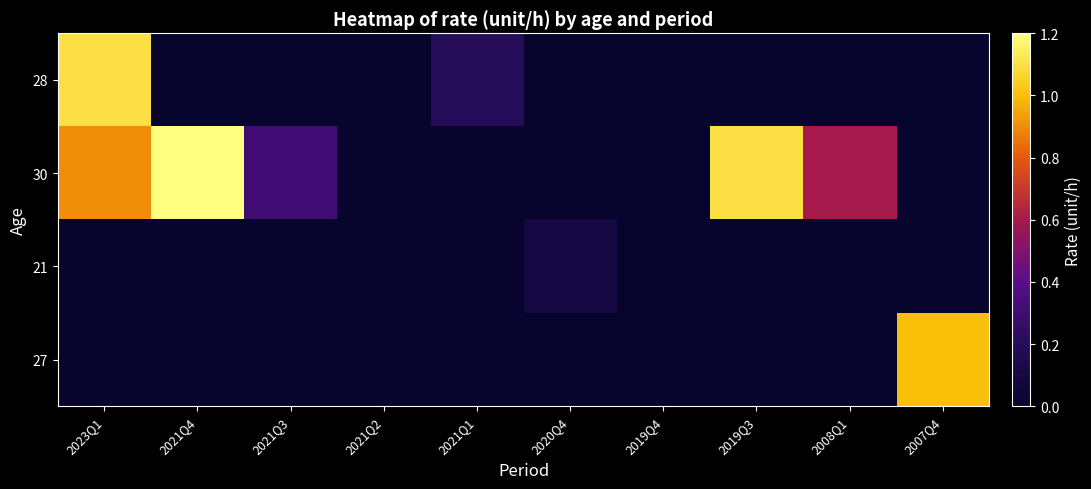

Reading right to left, transcribe all the data shown in this chart.

28: 2007Q4=0.0	2008Q1=0.0	2019Q3=0.0	2019Q4=0.0	2020Q4=0.0	2021Q1=0.2	2021Q2=0.0	2021Q3=0.0	2021Q4=0.0	2023Q1=1.1
30: 2007Q4=0.0	2008Q1=0.6	2019Q3=1.1	2019Q4=0.0	2020Q4=0.0	2021Q1=0.0	2021Q2=0.0	2021Q3=0.3	2021Q4=1.2	2023Q1=0.9
21: 2007Q4=0.0	2008Q1=0.0	2019Q3=0.0	2019Q4=0.0	2020Q4=0.1	2021Q1=0.0	2021Q2=0.0	2021Q3=0.0	2021Q4=0.0	2023Q1=0.0
27: 2007Q4=1.0	2008Q1=0.0	2019Q3=0.0	2019Q4=0.0	2020Q4=0.0	2021Q1=0.0	2021Q2=0.0	2021Q3=0.0	2021Q4=0.0	2023Q1=0.0